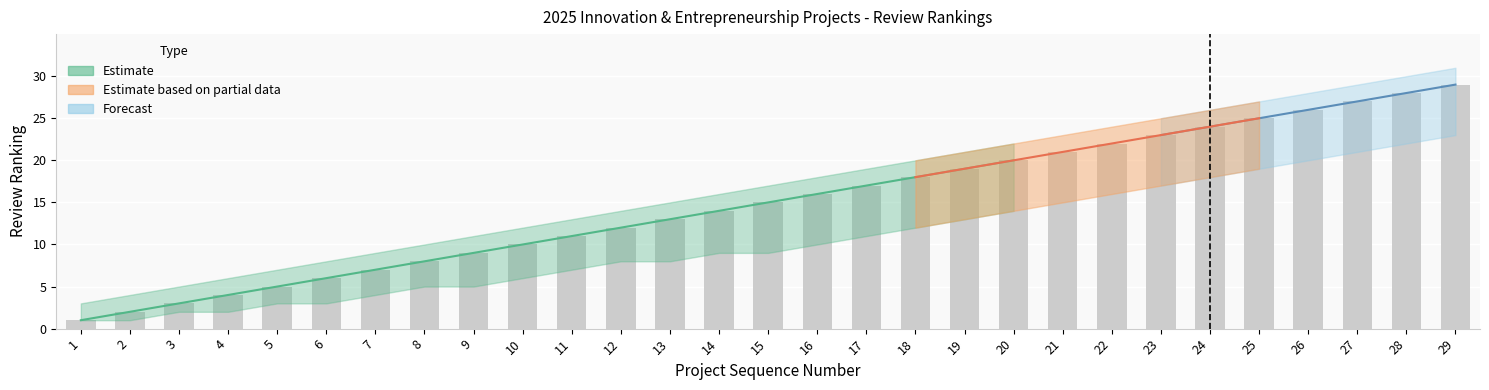

How many data points in Lower Bound are less than 9?

13